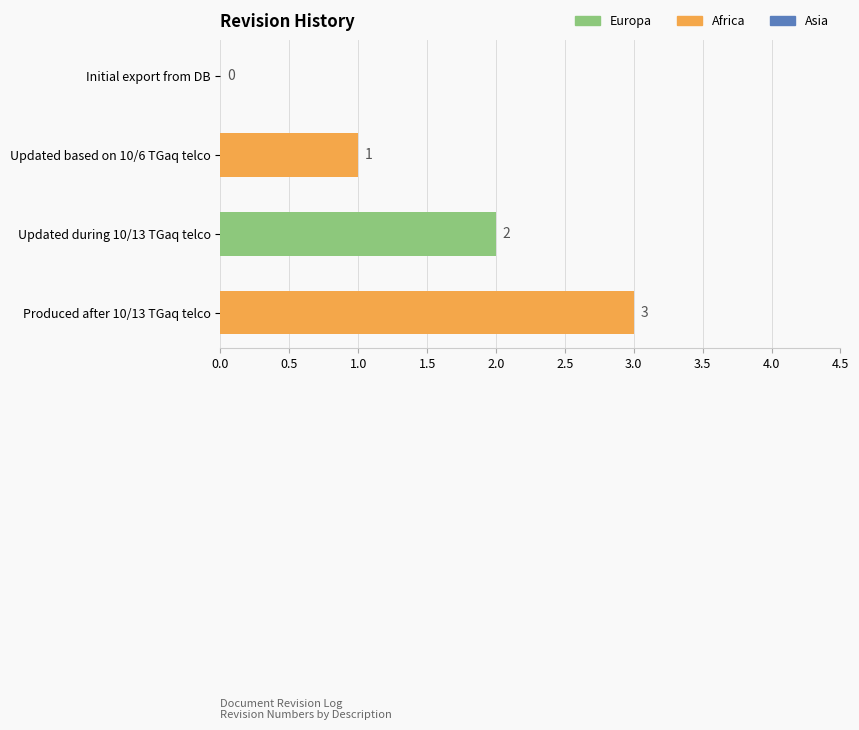

What is the change in value from Initial export from DB to Produced after 10/13 TGaq telco?

+3